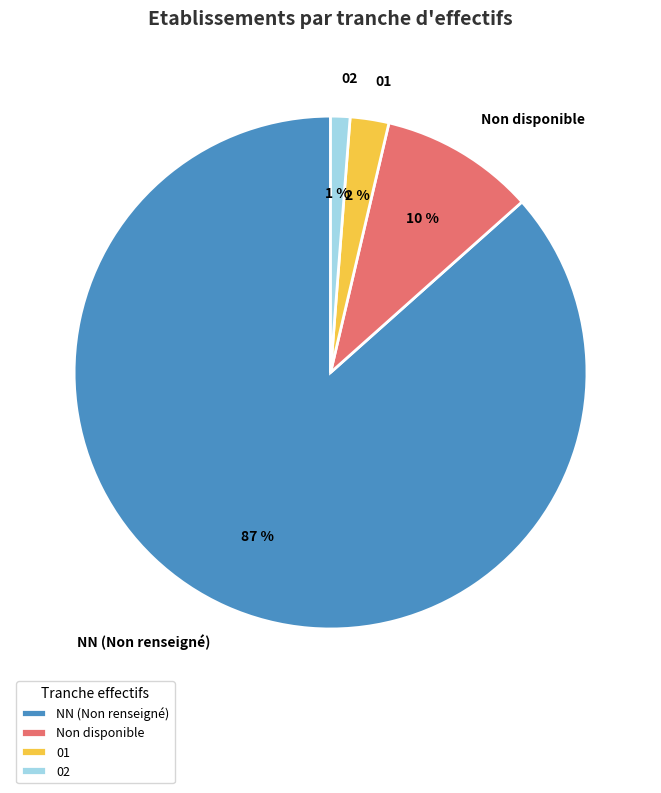

Is it true that 01 is 8% of the pie?

False